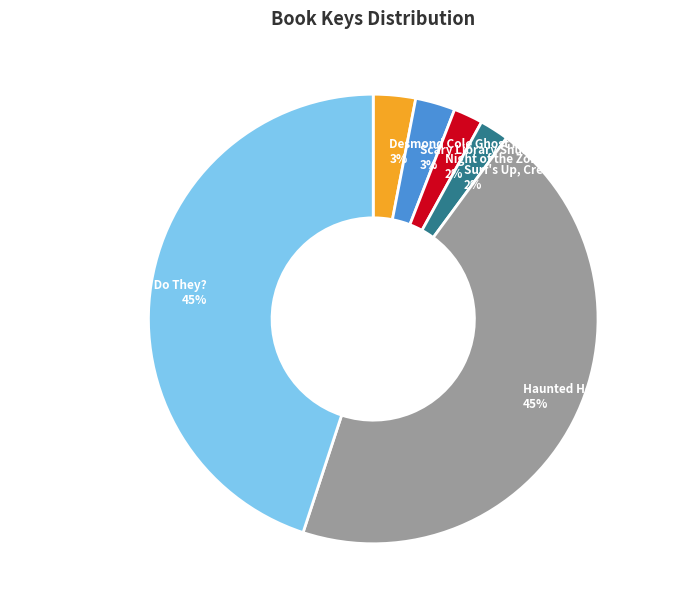

Combined, do Ghosts Don't Ride Bikes, Do They? and Haunted House Next Door account for over 50%?

Yes